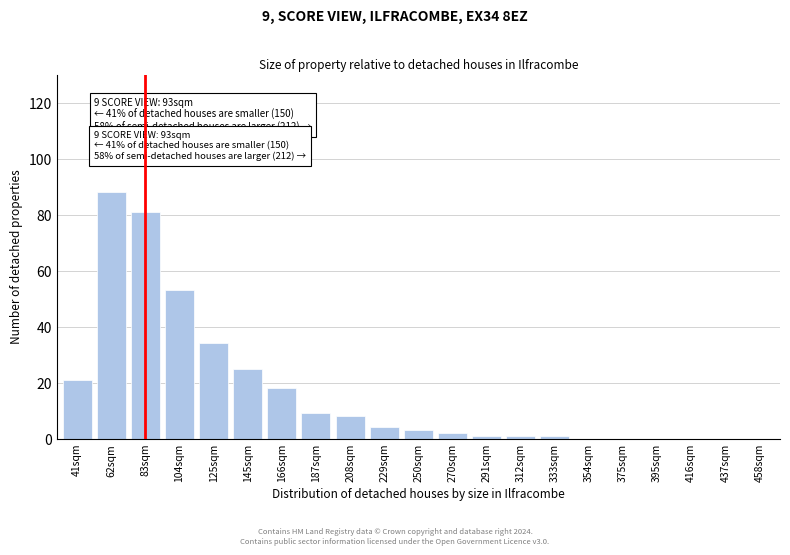

Reading left to right, list all the values displayed in this chart.

41sqm=21	62sqm=88	83sqm=81	104sqm=53	125sqm=34	145sqm=25	166sqm=18	187sqm=9	208sqm=8	229sqm=4	250sqm=3	270sqm=2	291sqm=1	312sqm=1	333sqm=1	354sqm=0	375sqm=0	395sqm=0	416sqm=0	437sqm=0	458sqm=0